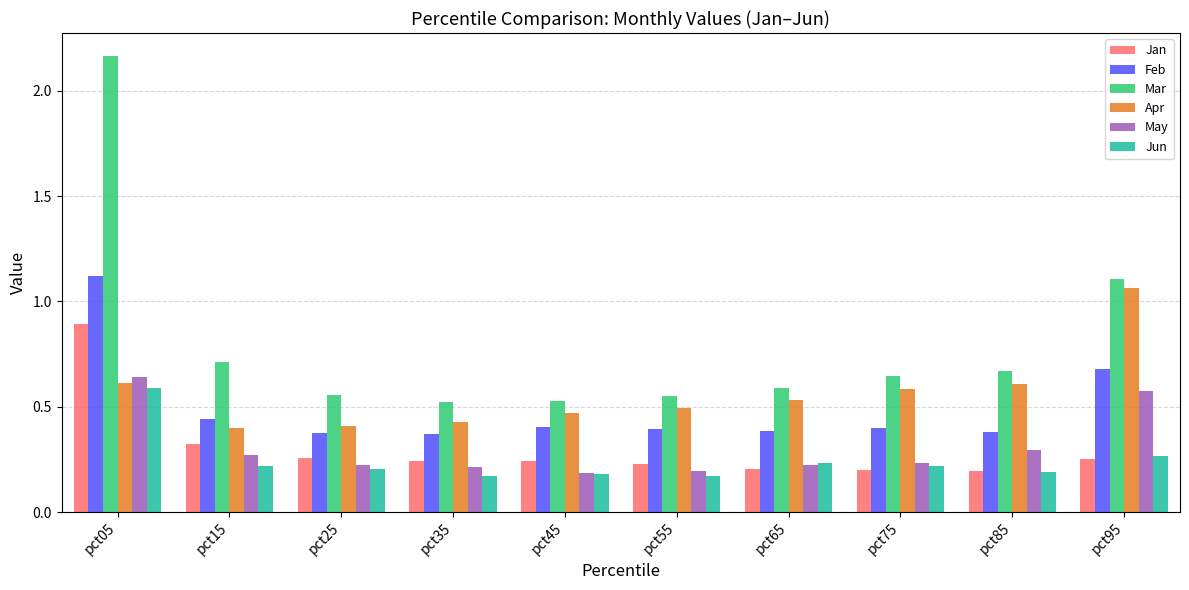

Between pct35 and pct85, which series saw the biggest shift?

Apr